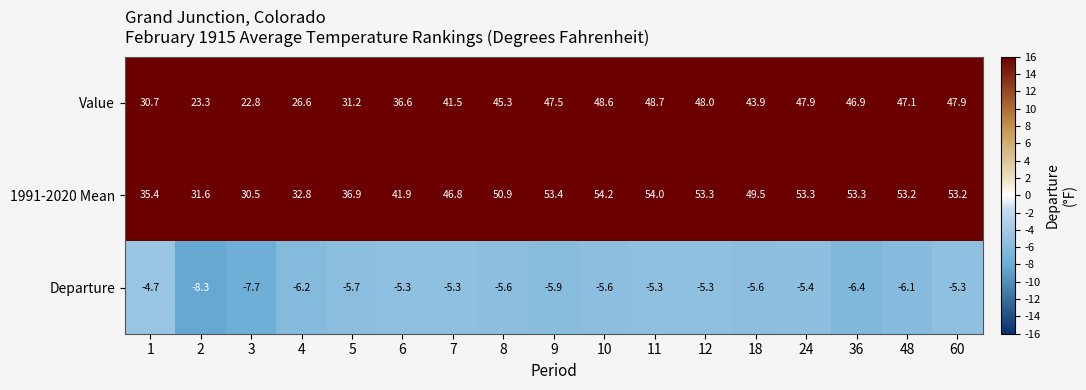

Read the 1991-2020 Mean value at 10.

54.2